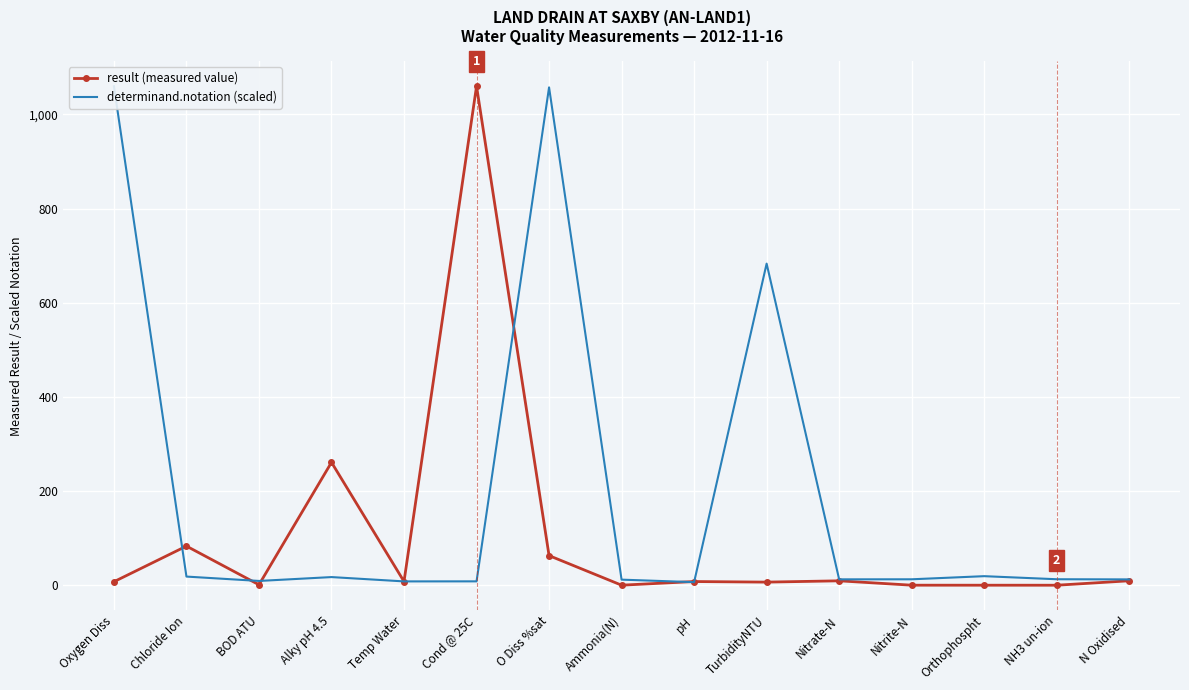

True or false: result (measured value) has a value of 0.1 at Ammonia(N).

True